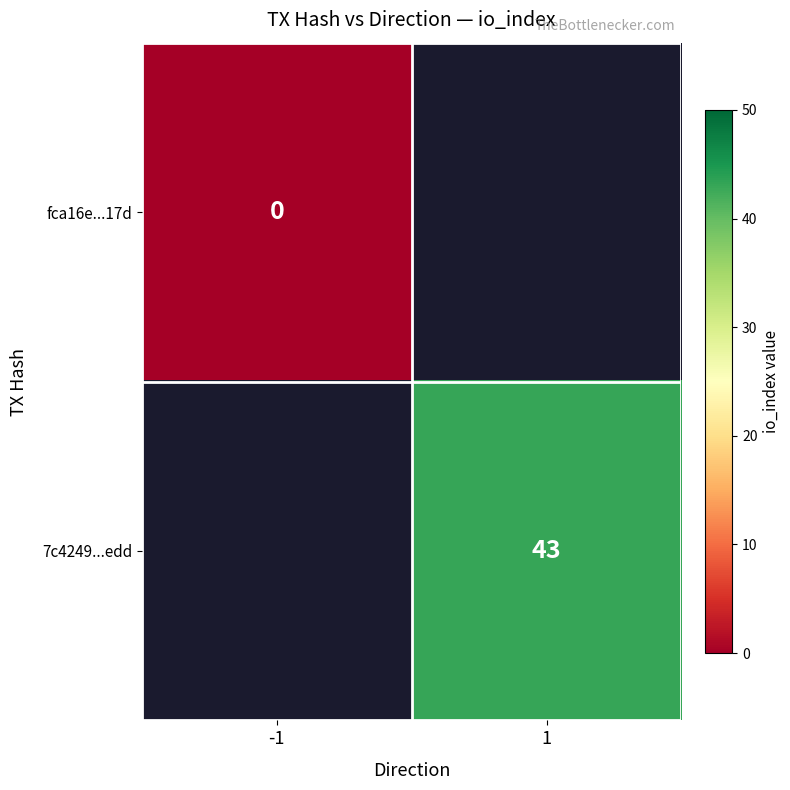

The 7c4249...edd series shows 27 at 1. True or false?

False